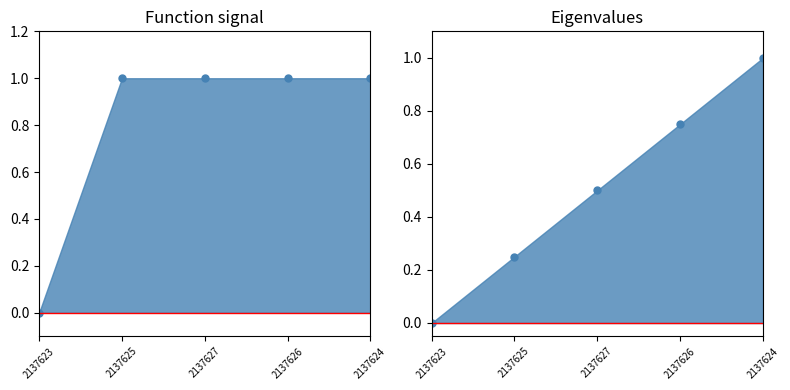

What value does the data have at 2137625?

1